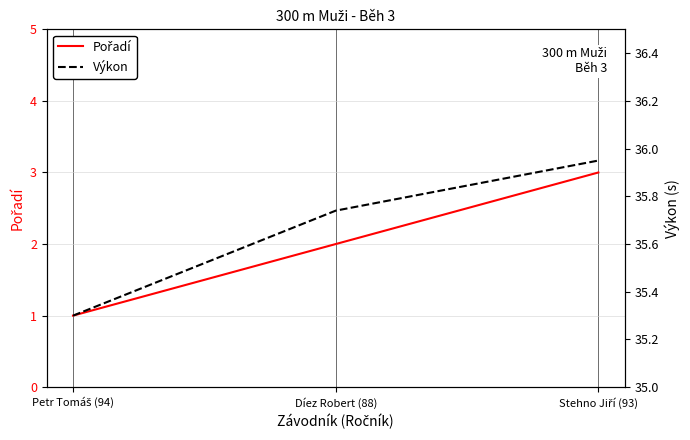

Where is Výkon nearest to the value 35?

Petr Tomáš (94)